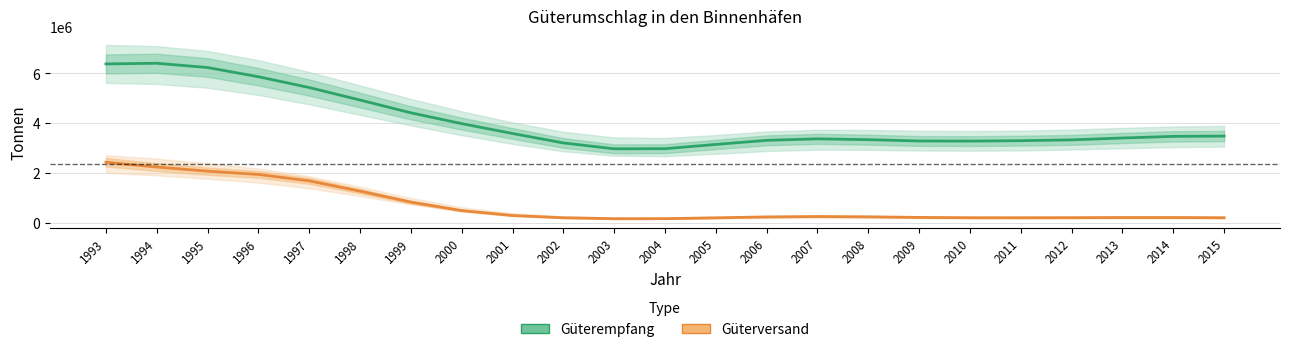

In Güterempfang, how many points are higher than both neighbors (excluding endpoints)?

2